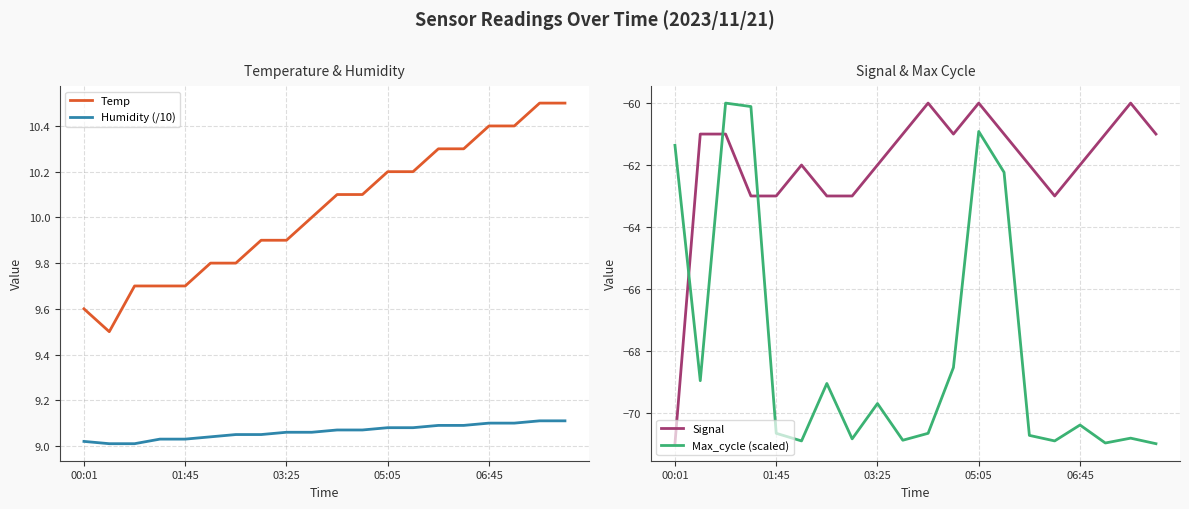

What is the maximum value for Temp?

10.5